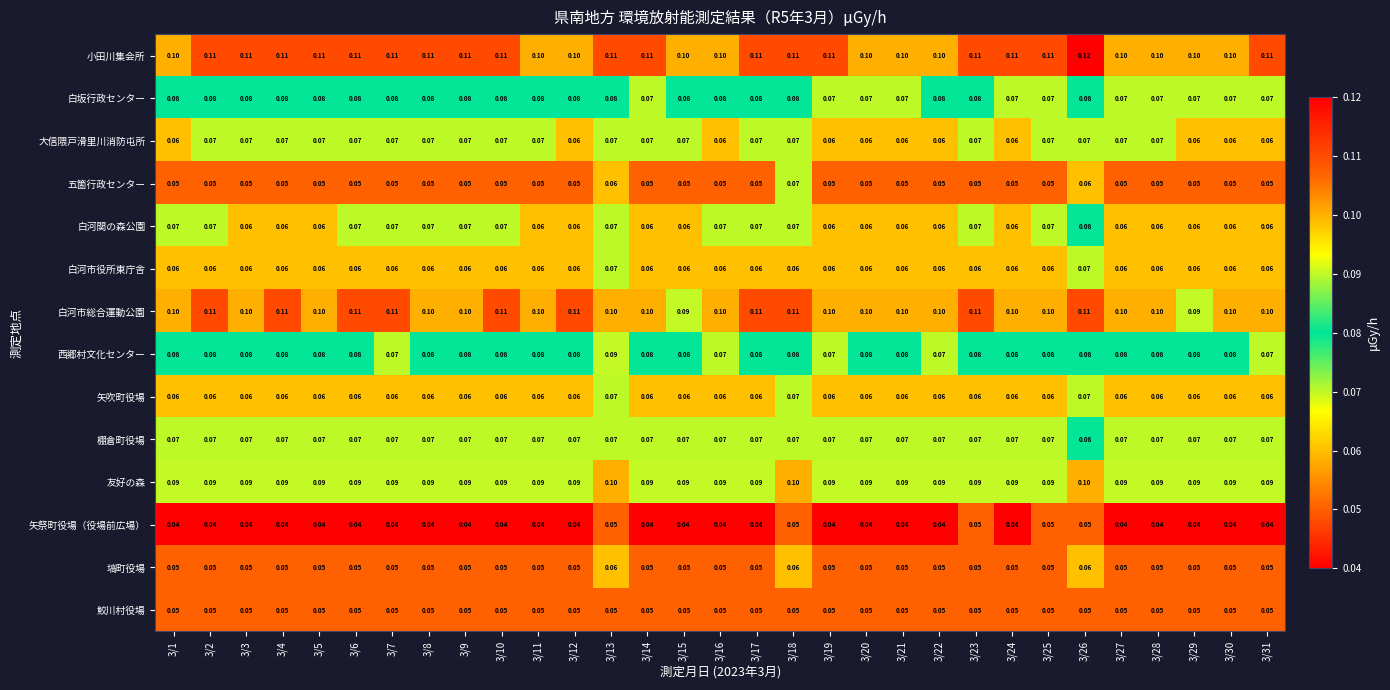

Is the value of 小田川集会所 at 3/20 greater than the value of 矢吹町役場 at 3/5?

Yes